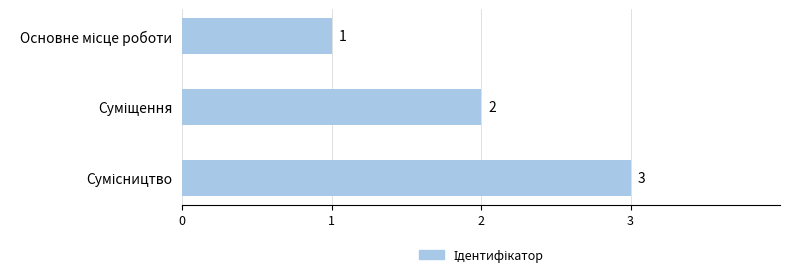

What is the greatest value displayed?

3